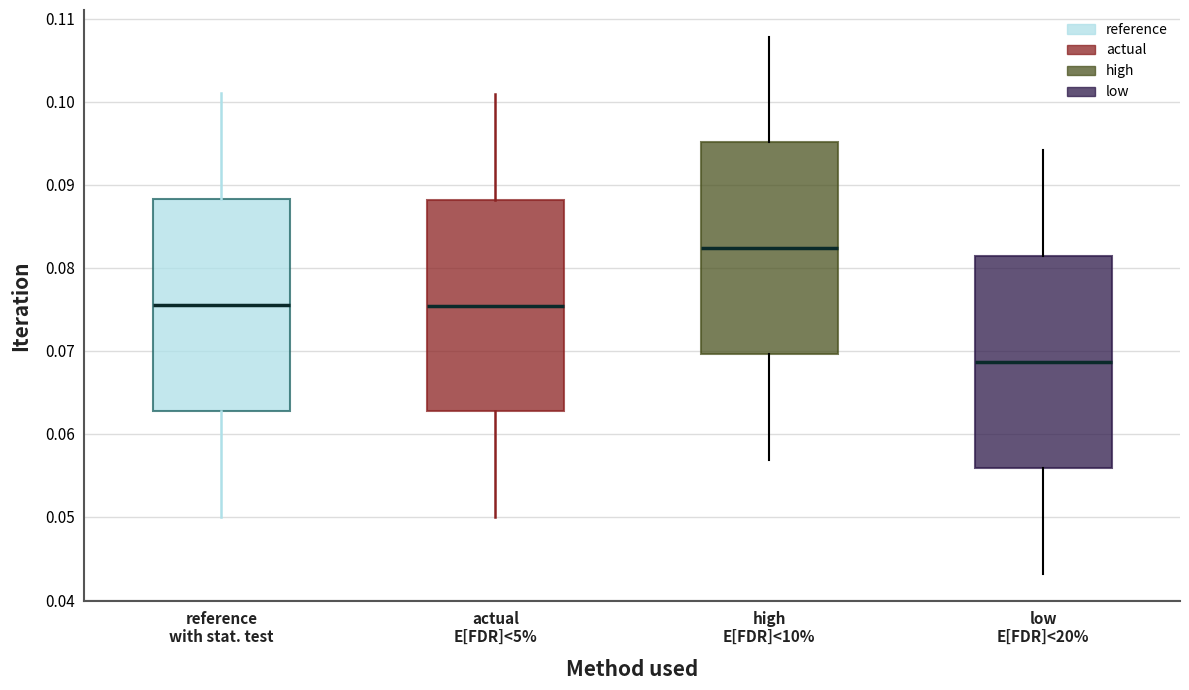

Which box's median line is the highest?

high E[FDR]<10%